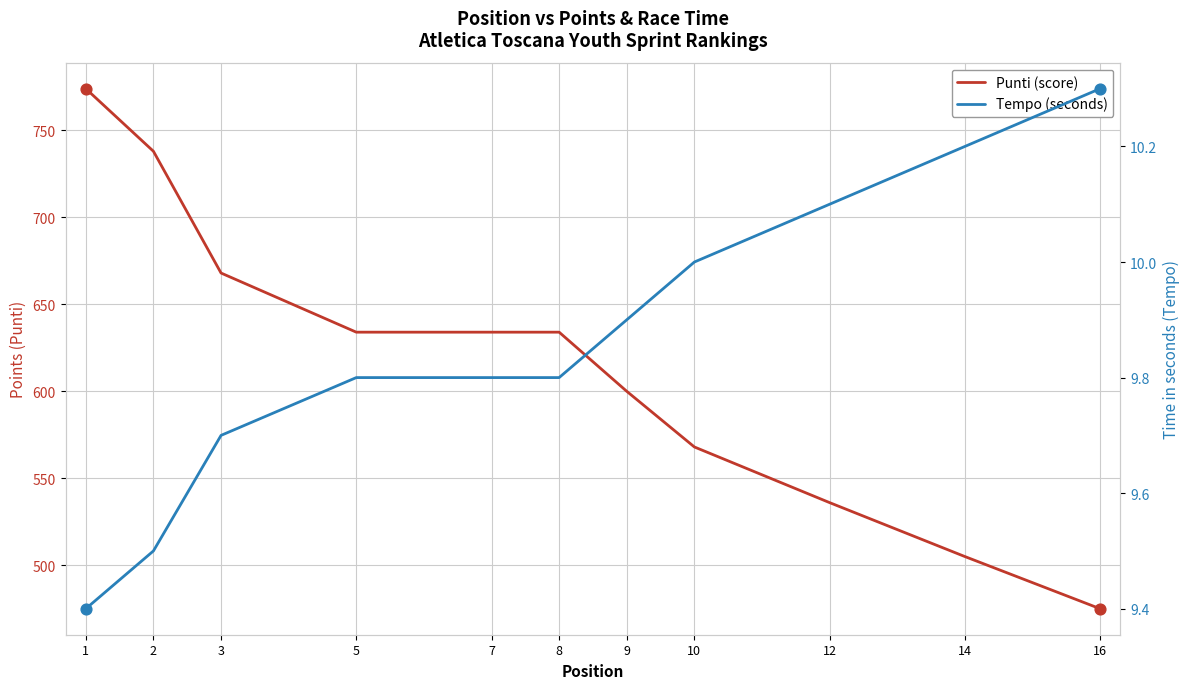

What are all the series names shown in the legend?

Punti (score), Tempo (seconds)